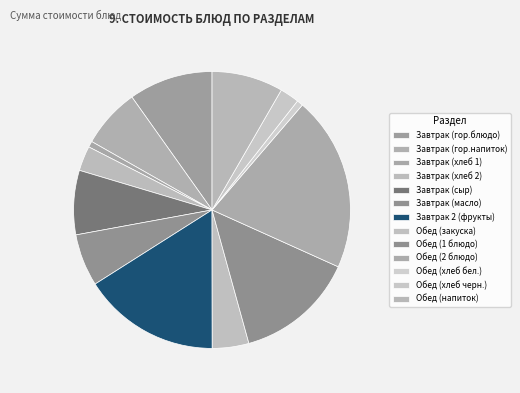

How many slices are in this pie chart?

13